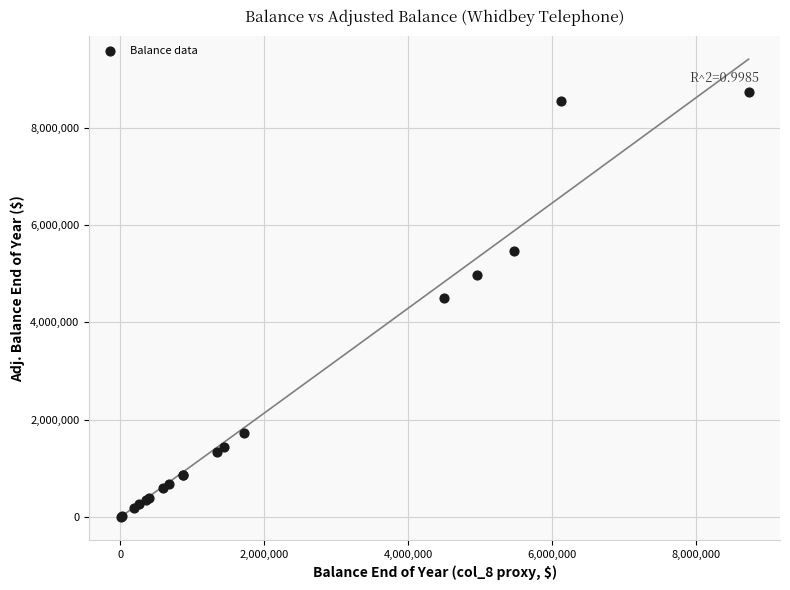

What Y value in the scatter plot is closest to 4367016?

4505938